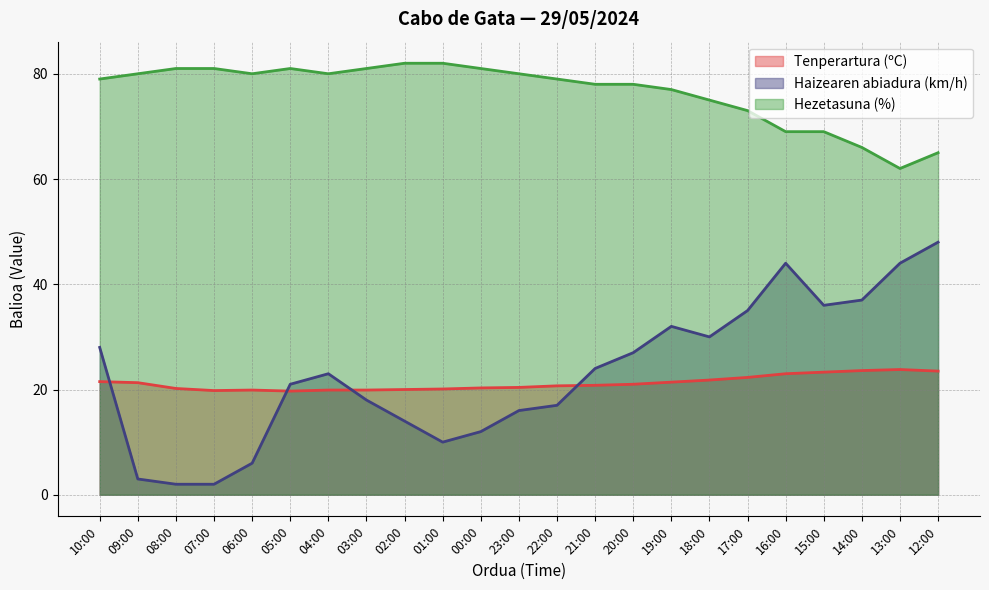

What is the difference between the Tenperartura (ºC) values at 13:00 and 09:00?

2.5